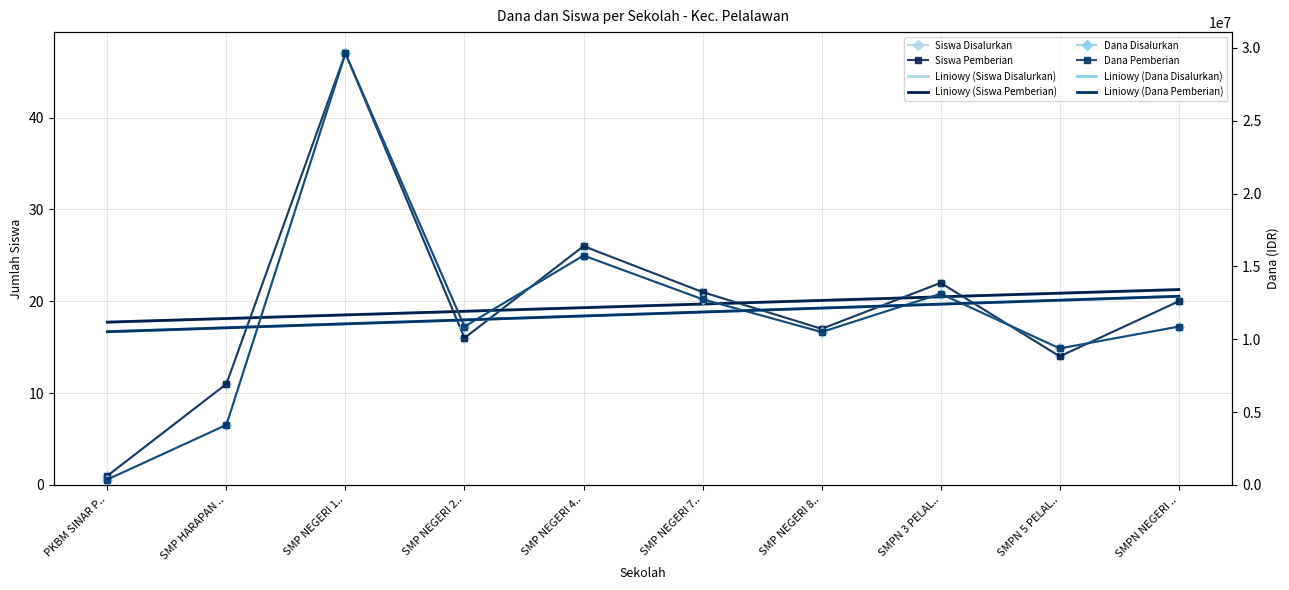

Is this an area chart (filled region under the line)?

No